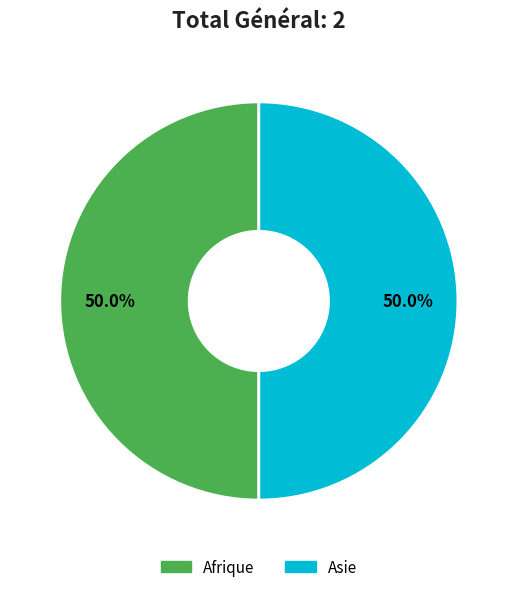

Is the sum of Asie and Afrique greater than half?

Yes